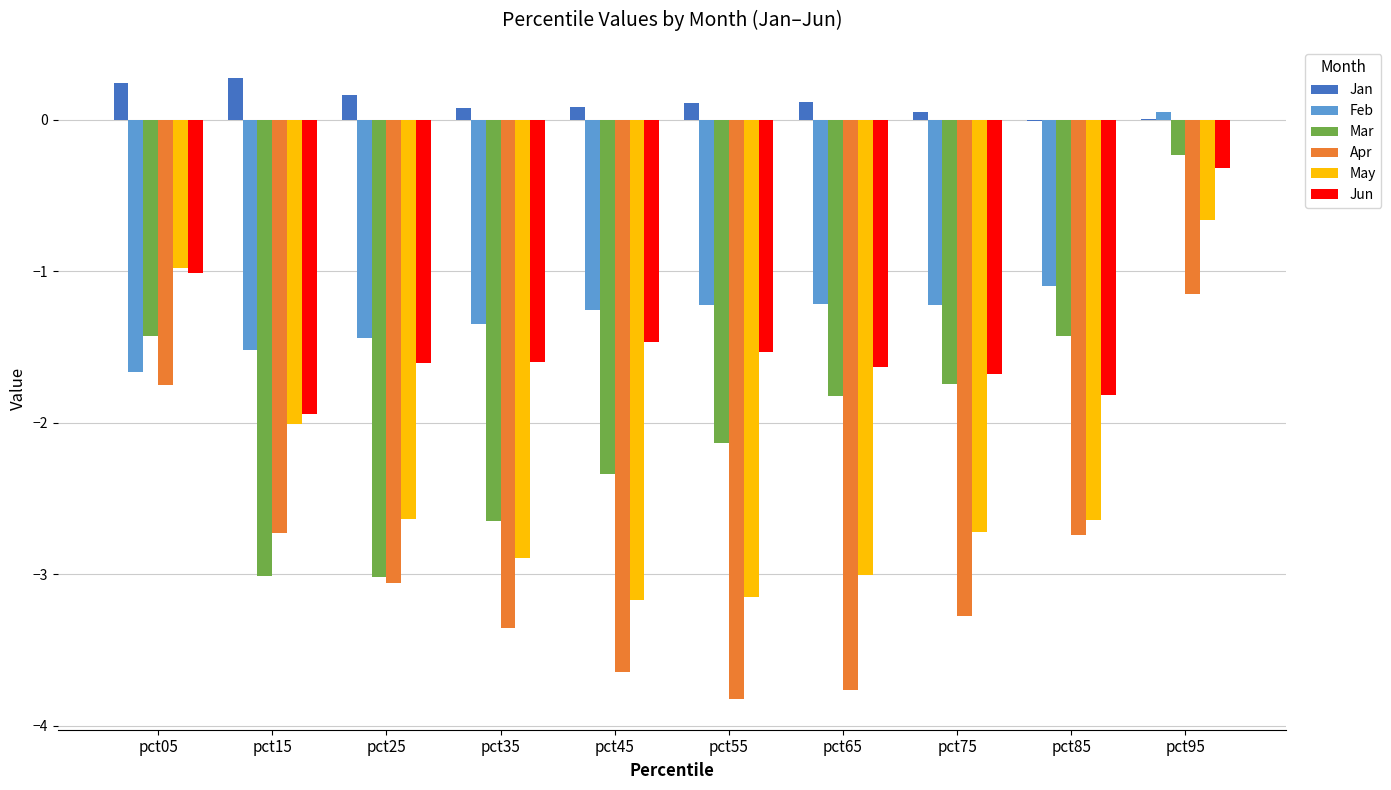

At which category is the sum across all series the highest?

pct95